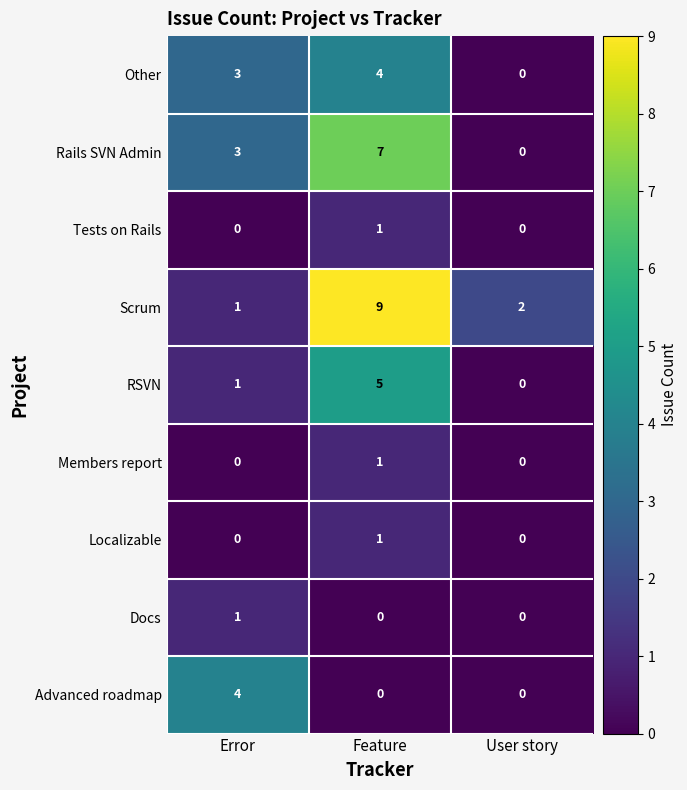

Count the RSVN values in the range 0 to 5.

3